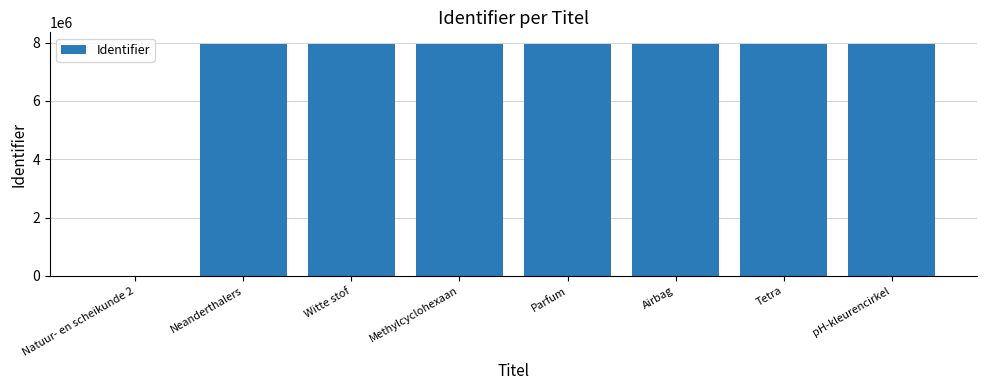

True or false: the data shows 3731033 at Witte stof.

False